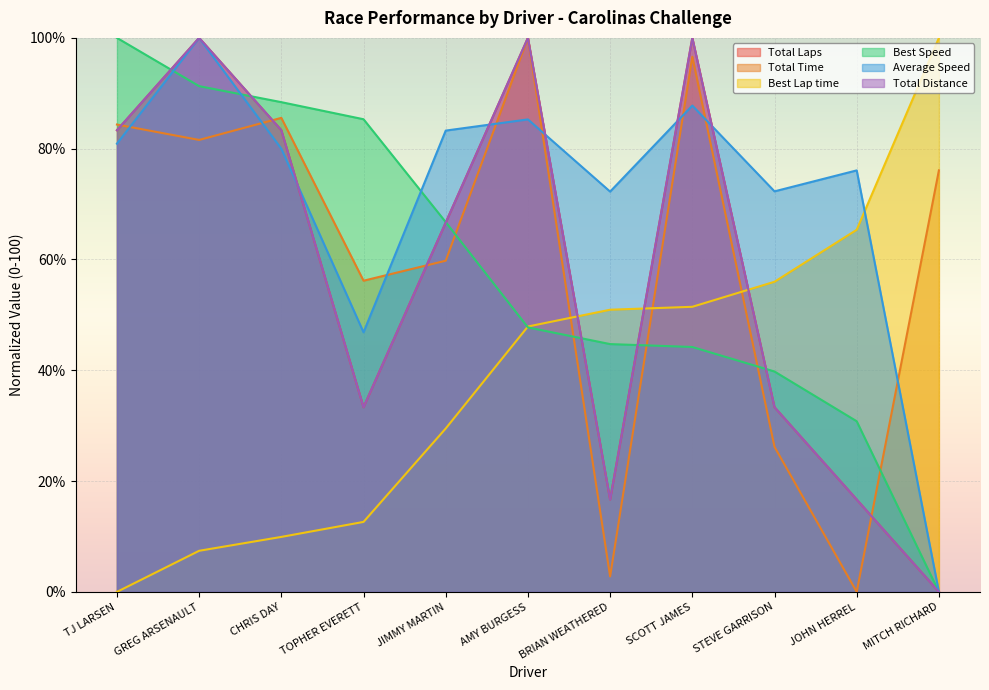

At which label does Average Speed first exceed 79?

TJ LARSEN